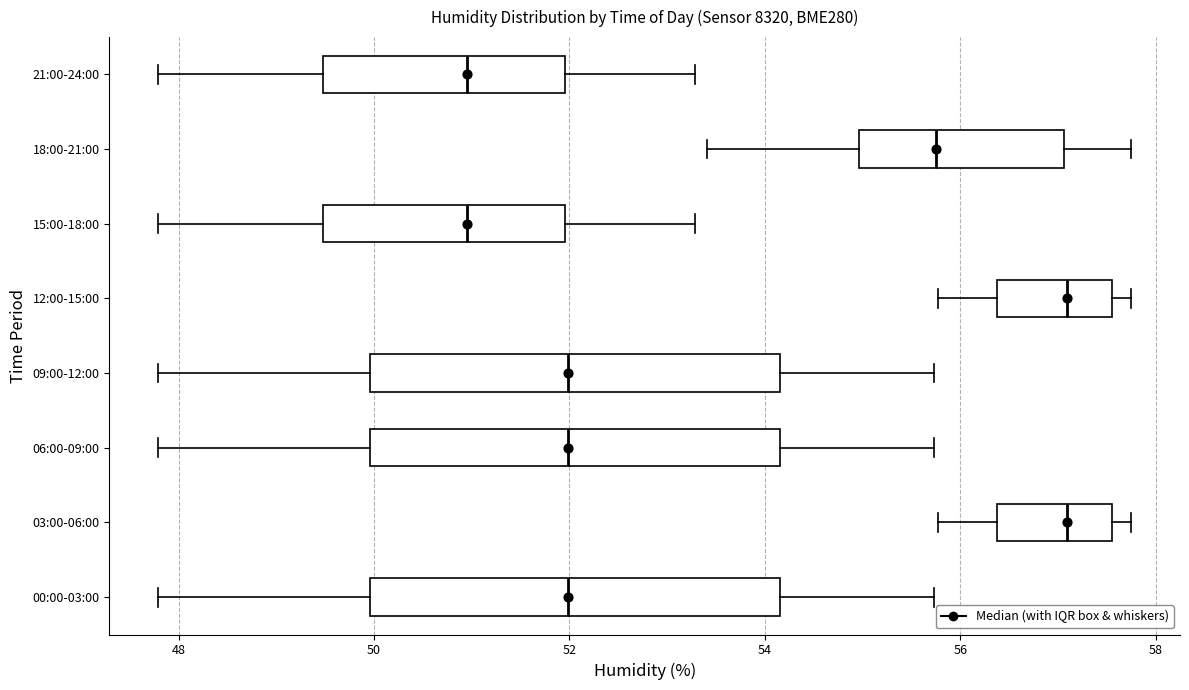

Reading bottom to top, transcribe this box plot: for each box, give where its median line is, the range the box spans, and where its two whiskers end, as read against the x-axis. The values are not printed on the chart, so give them approximately, as read against the axis.

00:00-03:00: median 52.0, box 50.0 to 54.2, whiskers 47.8 to 55.8
03:00-06:00: median 57.0, box 56.4 to 57.6, whiskers 55.8 to 57.8
06:00-09:00: median 52.0, box 50.0 to 54.2, whiskers 47.8 to 55.8
09:00-12:00: median 52.0, box 50.0 to 54.2, whiskers 47.8 to 55.8
12:00-15:00: median 57.0, box 56.4 to 57.6, whiskers 55.8 to 57.8
15:00-18:00: median 51.0, box 49.4 to 52.0, whiskers 47.8 to 53.2
18:00-21:00: median 55.8, box 55.0 to 57.0, whiskers 53.4 to 57.8
21:00-24:00: median 51.0, box 49.4 to 52.0, whiskers 47.8 to 53.2